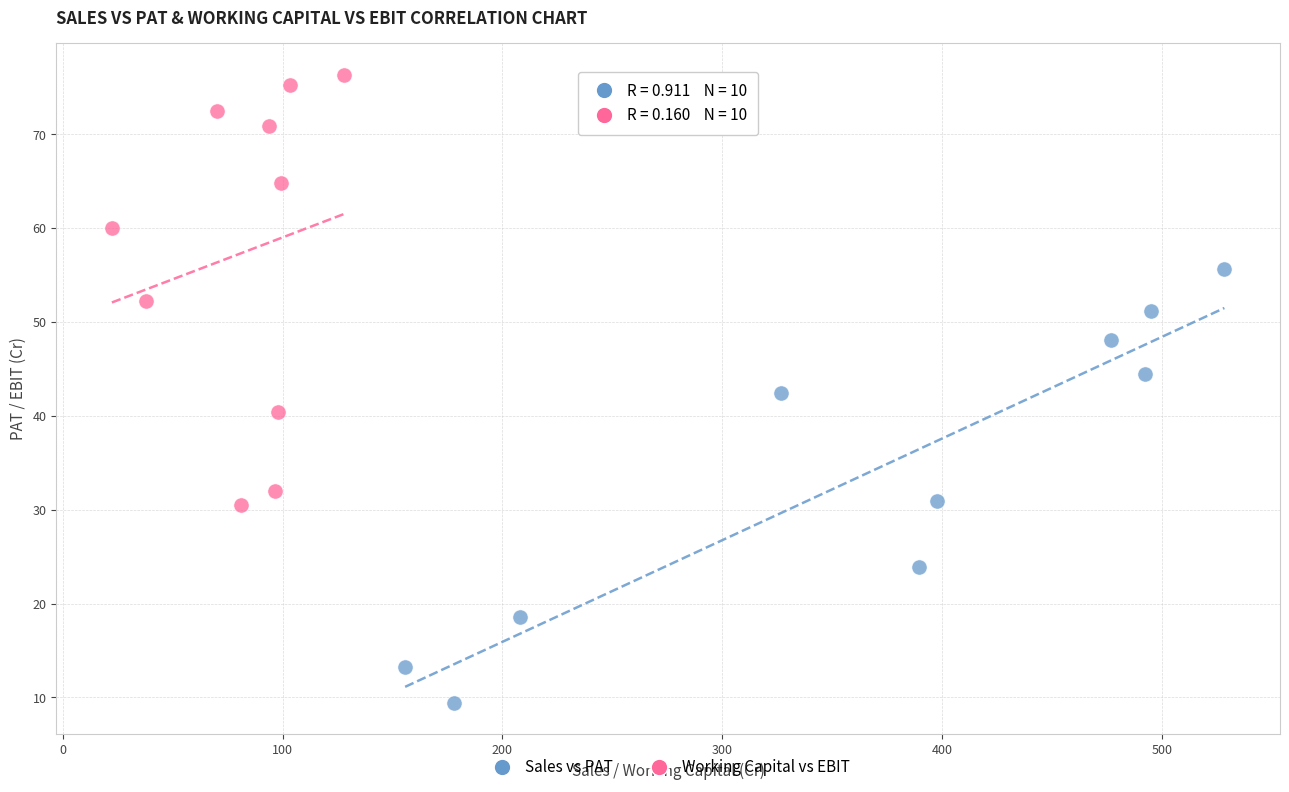

Which series has the widest spread of Y values?

Sales vs PAT